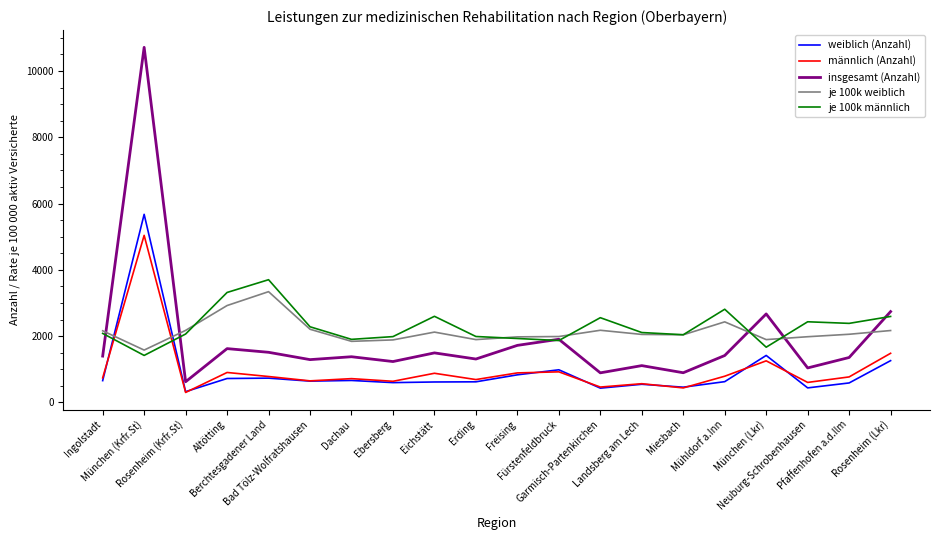

Which series ends up on top after the final intersection of je 100k männlich and weiblich (Anzahl)?

je 100k männlich